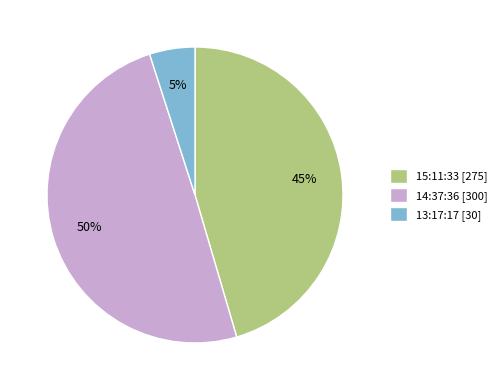

Between 14:37:36 [300] and 15:11:33 [275], which is larger?

14:37:36 [300]